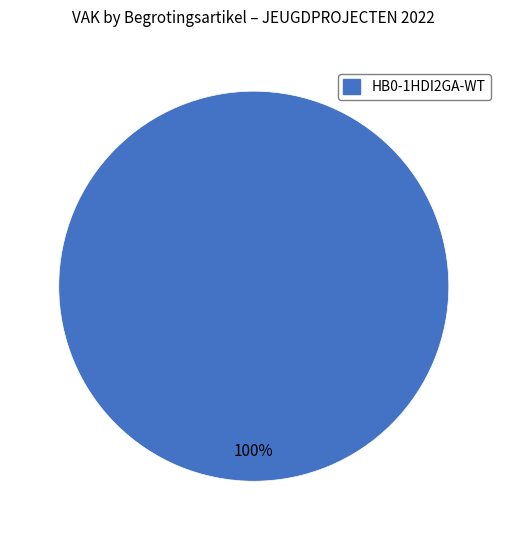

Is there any slice that represents more than half of the pie?

Yes